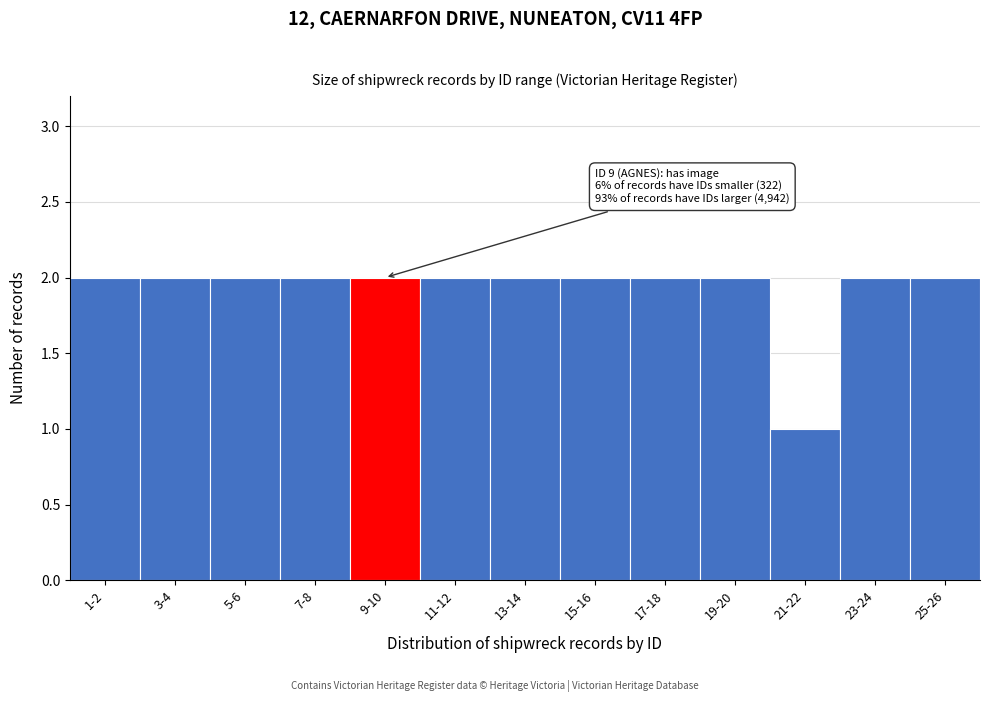

Reading left to right, list all the values displayed in this chart.

1-2=2	3-4=2	5-6=2	7-8=2	9-10=2	11-12=2	13-14=2	15-16=2	17-18=2	19-20=2	21-22=1	23-24=2	25-26=2